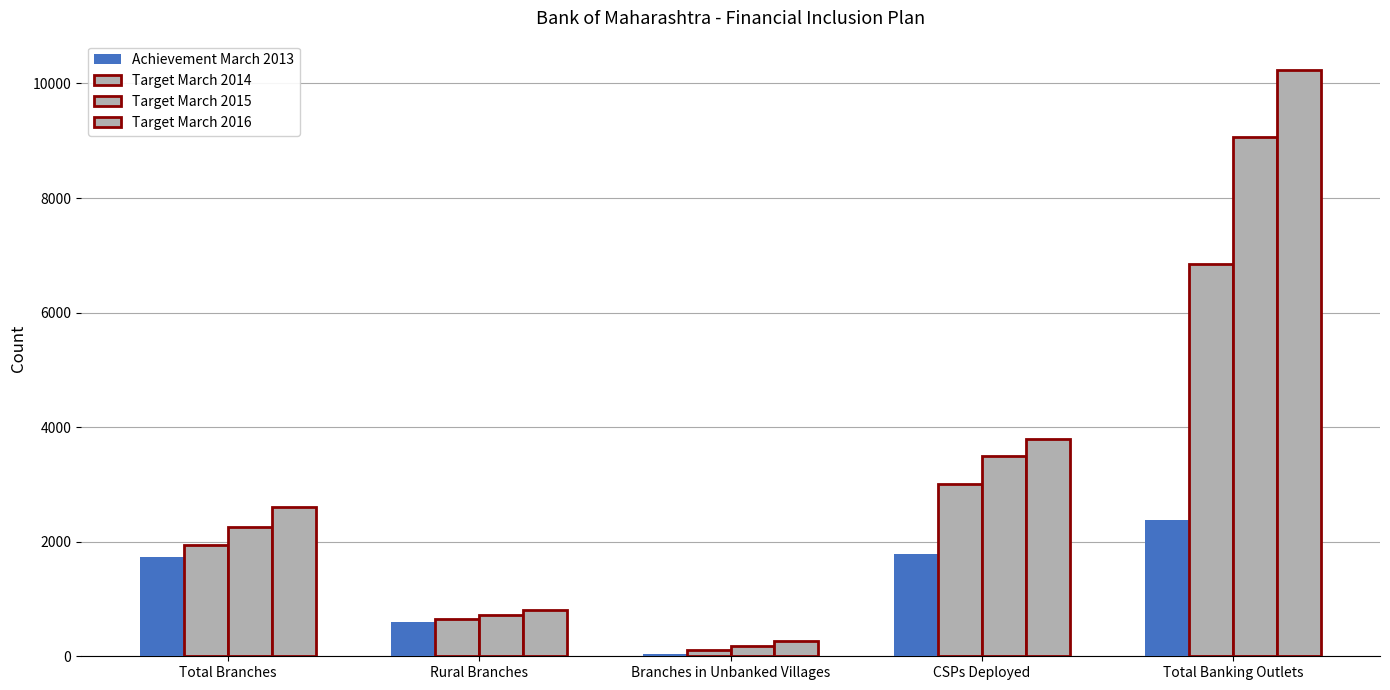

At how many categories does at least one series exceed 2077?

3